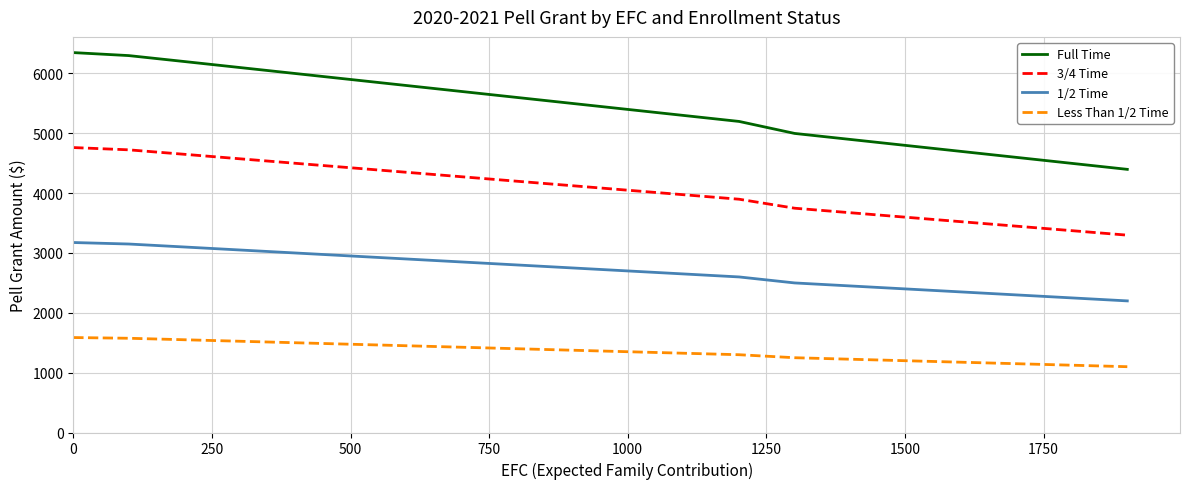

At how many categories does at least one series exceed 4275?

20